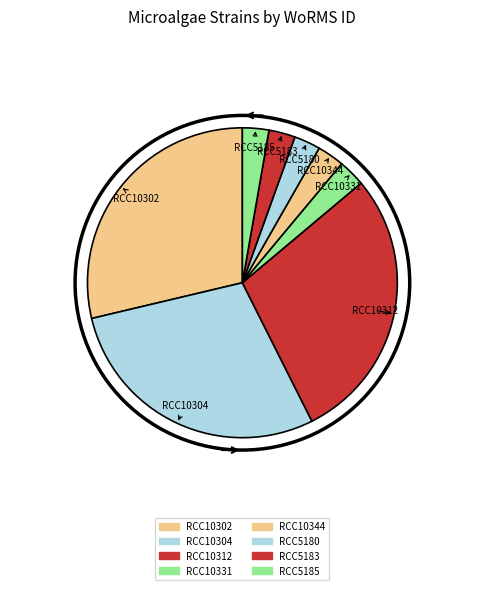

Count the number of slices in the pie.

8